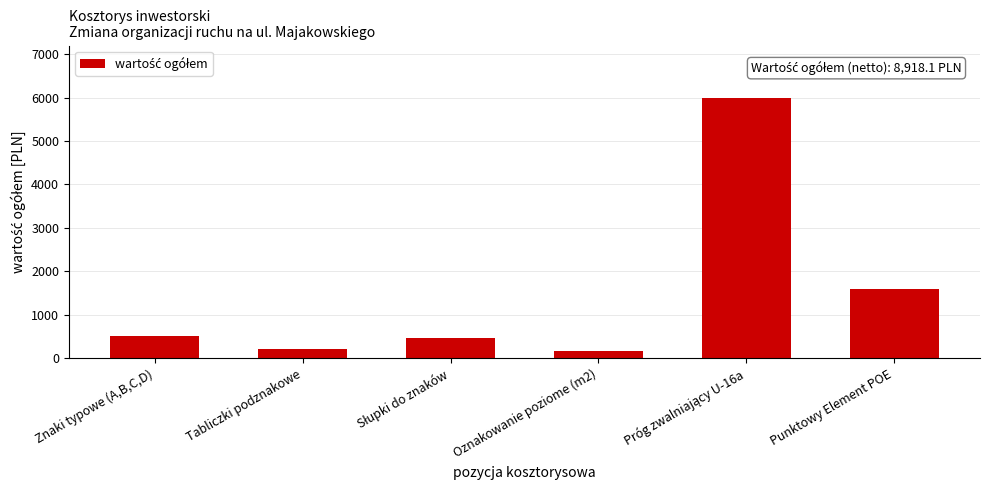

What is the minimum value shown in the chart?

158.1